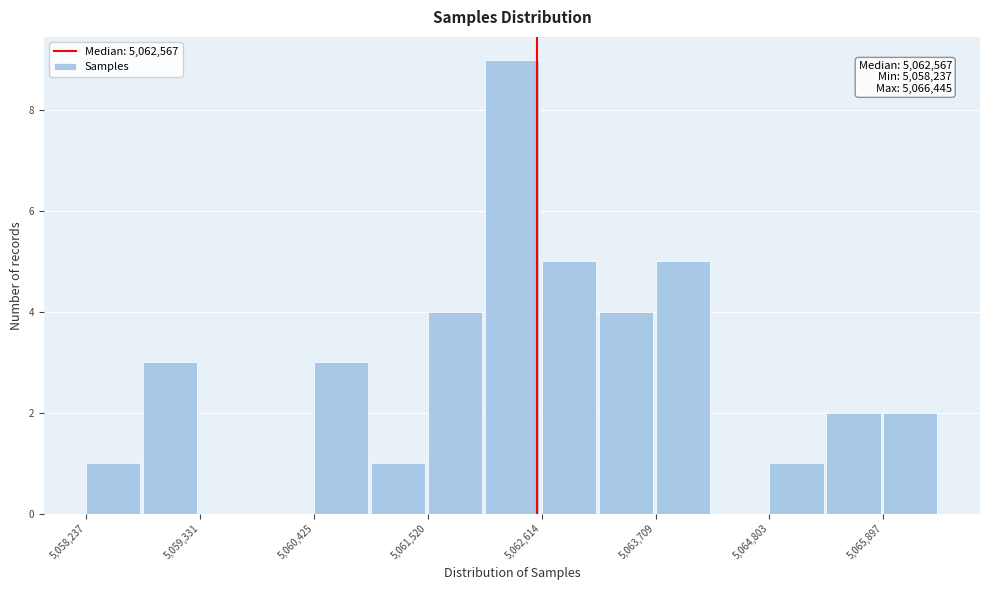

Around what value on the x-axis is the tallest bar? Give the approximate position of its centre, as read against the axis.

5062400